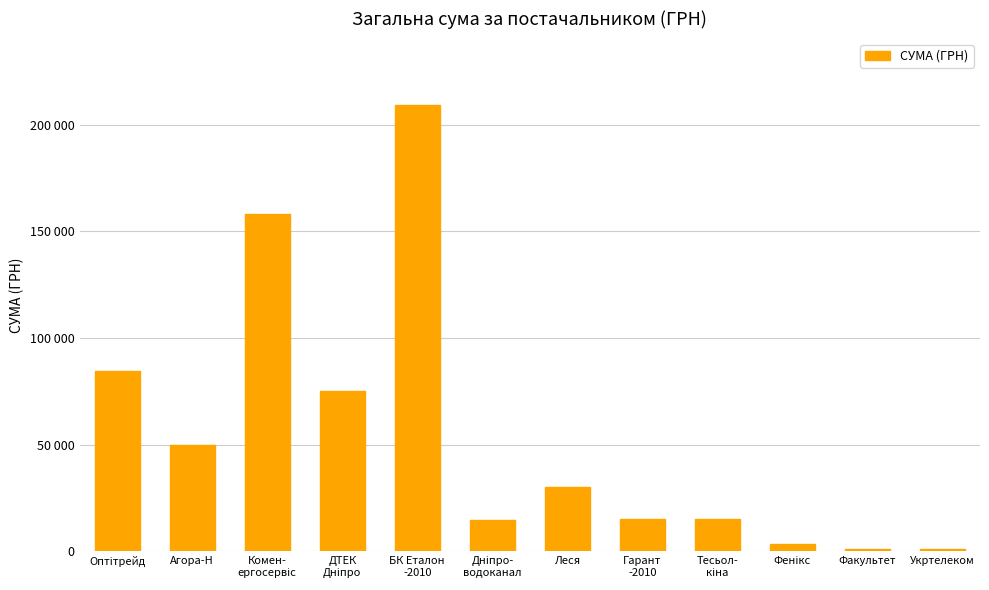

Are the bars horizontal?

No